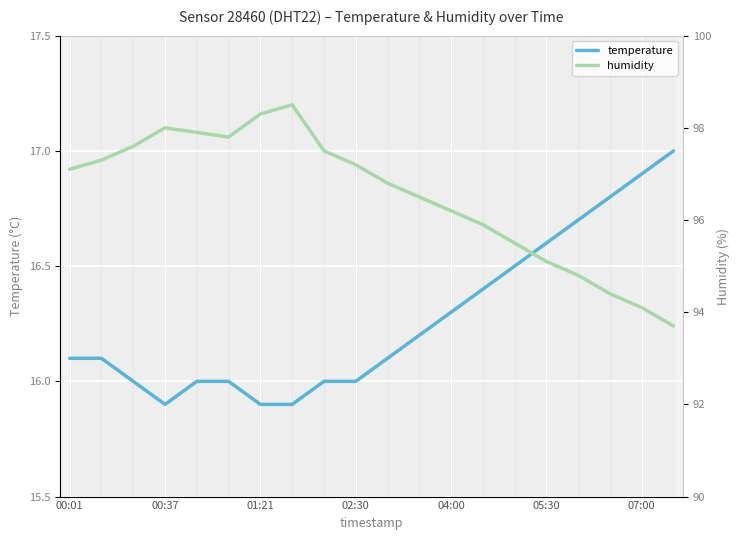

Read the humidity value at 16.

94.8